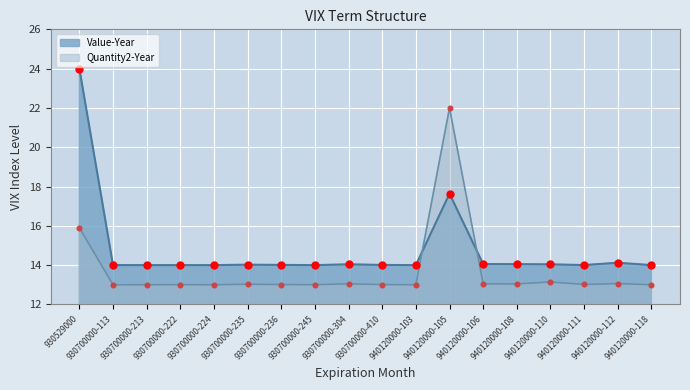

Which series contains the lowest Y value?

Quantity2-Year